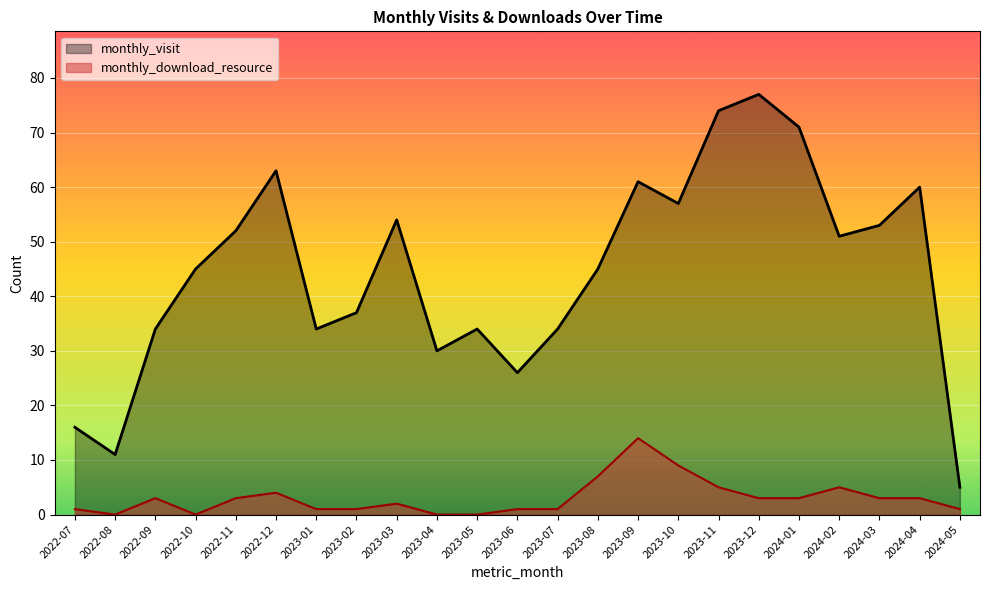

Reading left to right, extract all data points from this chart.

monthly_visit: 2022-07=16	2022-08=11	2022-09=34	2022-10=45	2022-11=52	2022-12=63	2023-01=34	2023-02=37	2023-03=54	2023-04=30	2023-05=34	2023-06=26	2023-07=34	2023-08=45	2023-09=61	2023-10=57	2023-11=74	2023-12=77	2024-01=71	2024-02=51	2024-03=53	2024-04=60	2024-05=5
monthly_download_resource: 2022-07=1	2022-08=0	2022-09=3	2022-10=0	2022-11=3	2022-12=4	2023-01=1	2023-02=1	2023-03=2	2023-04=0	2023-05=0	2023-06=1	2023-07=1	2023-08=7	2023-09=14	2023-10=9	2023-11=5	2023-12=3	2024-01=3	2024-02=5	2024-03=3	2024-04=3	2024-05=1